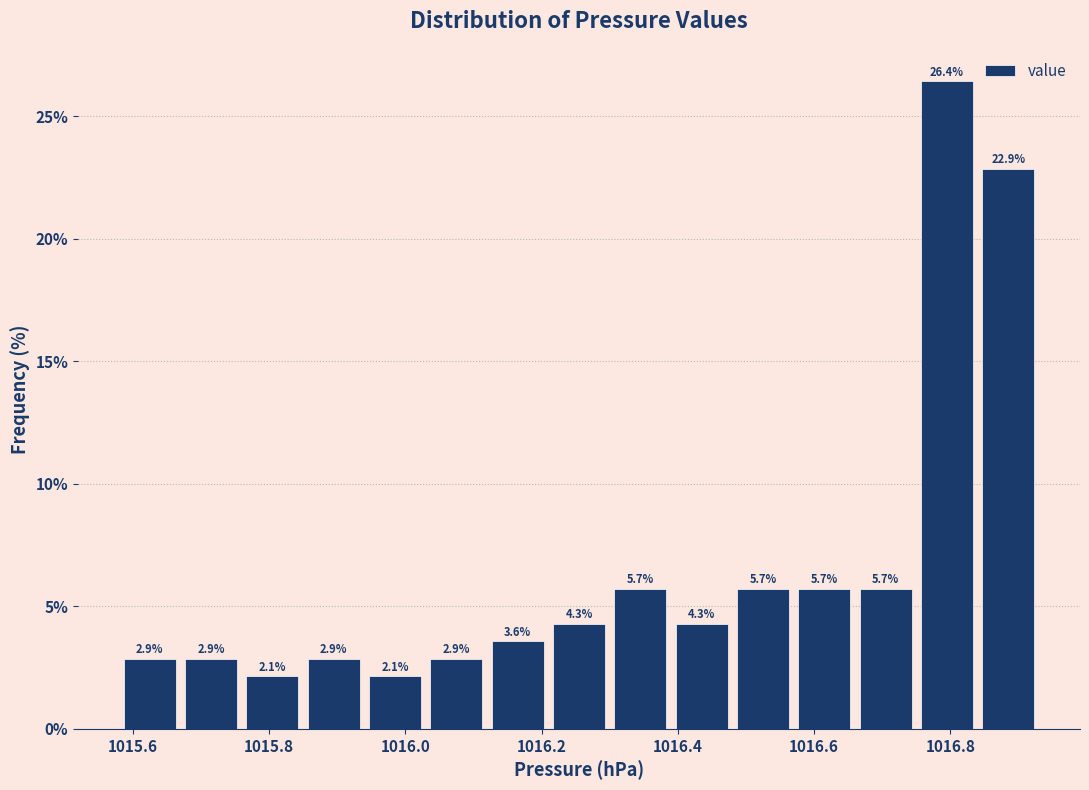

Reading left to right, list every bar in this chart as the range it spans on the x-axis followed by its height. The bar edges are not printed on the chart, so give them approximately, as read against the axis.

1015.58 to 1015.67: 2.9
1015.67 to 1015.76: 2.9
1015.76 to 1015.85: 2.1
1015.85 to 1015.94: 2.9
1015.94 to 1016.03: 2.1
1016.03 to 1016.12: 2.9
1016.12 to 1016.21: 3.6
1016.21 to 1016.30: 4.3
1016.30 to 1016.39: 5.7
1016.39 to 1016.48: 4.3
1016.48 to 1016.57: 5.7
1016.57 to 1016.66: 5.7
1016.66 to 1016.75: 5.7
1016.75 to 1016.84: 26.4
1016.84 to 1016.93: 22.9